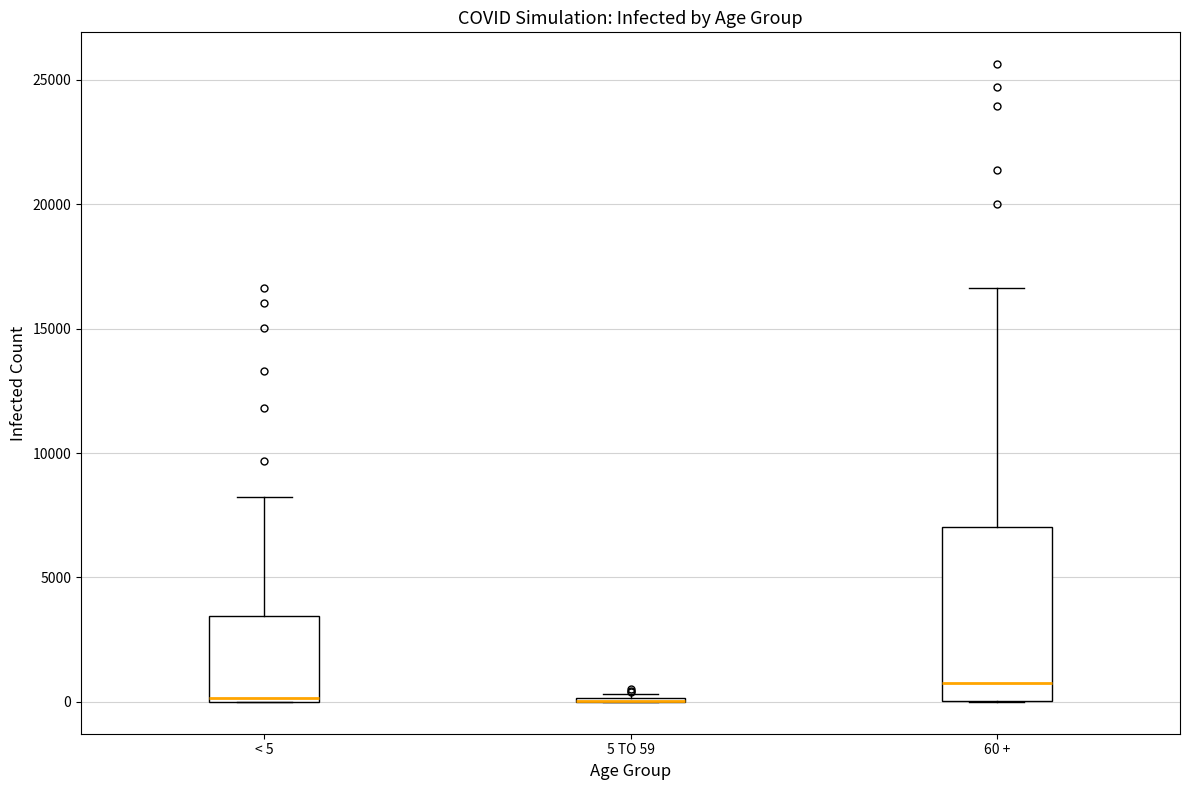

Reading left to right, transcribe this box plot: for each box, give where its median line is, the range the box spans, and where its two whiskers end, as read against the y-axis. The values are not printed on the chart, so give them approximately, as read against the axis.

< 5: median 0, box 0 to 3500, whiskers 0 to 8000
5 TO 59: box collapsed to a line at 0, whiskers 0 to 500
60 +: median 1000, box 0 to 7000, whiskers 0 to 16500